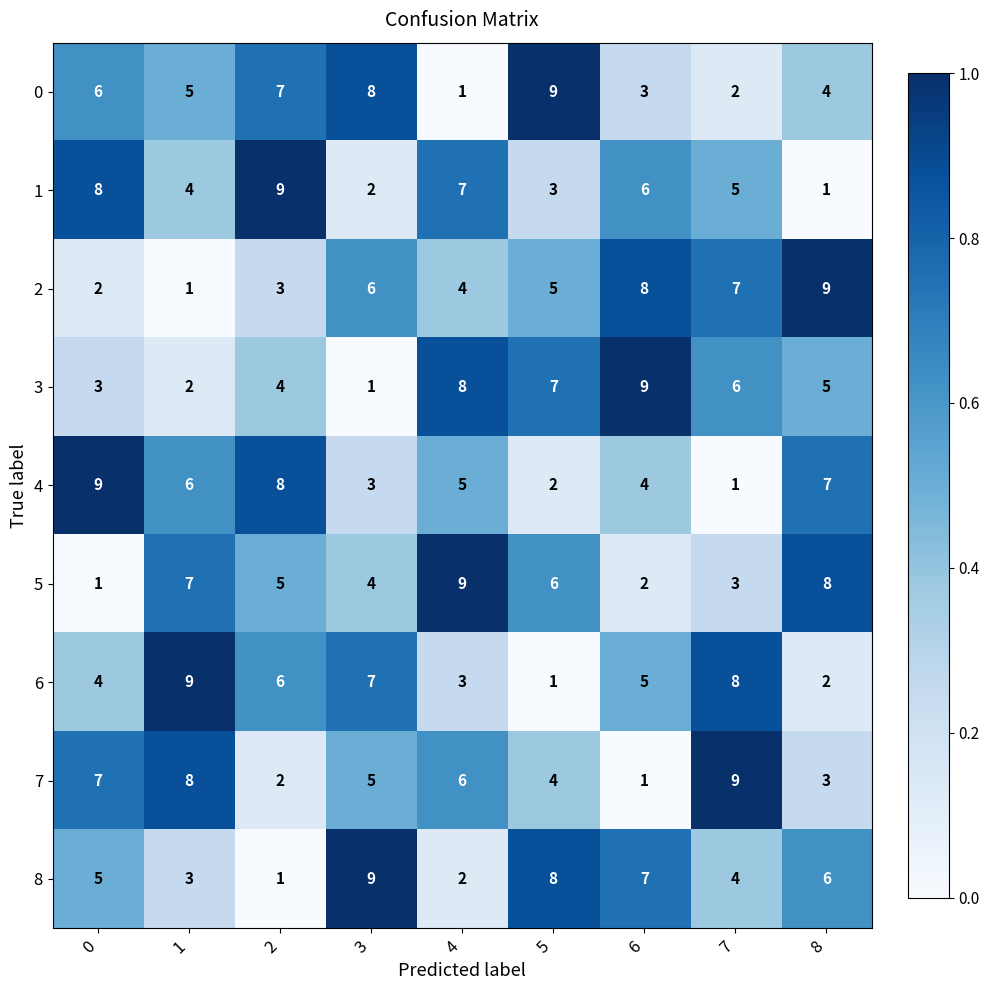

What is the maximum value shown in the chart?

9